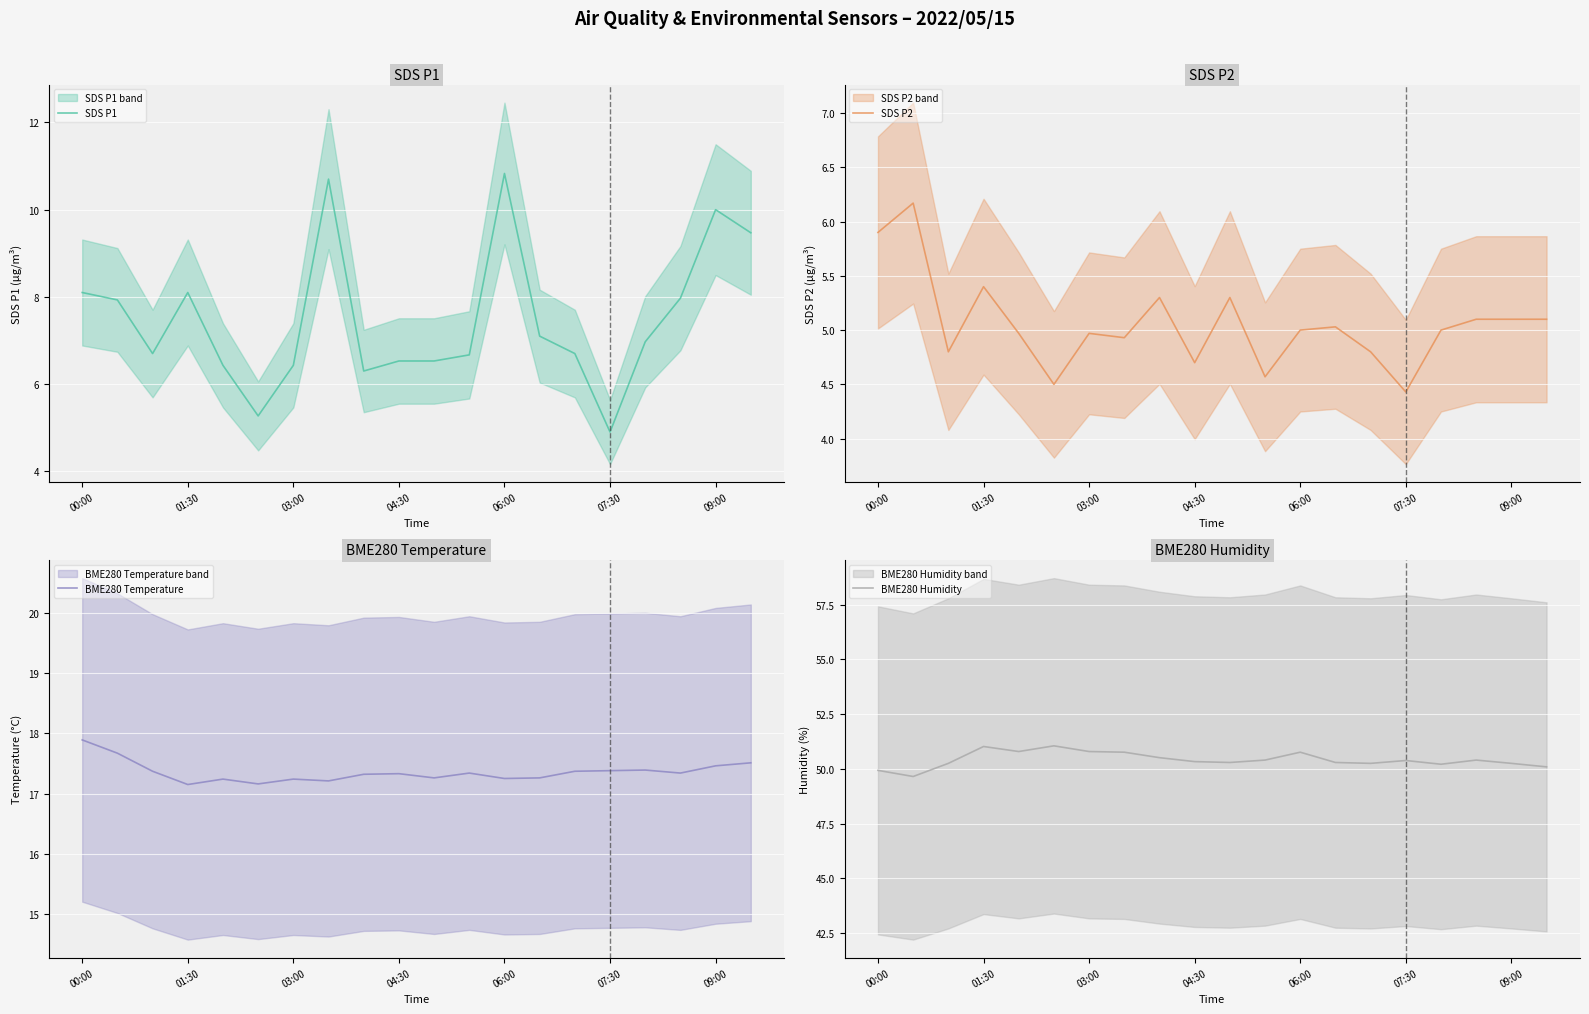

What is the difference between the maximum and second lowest values in the SDS P2 series?

1.7